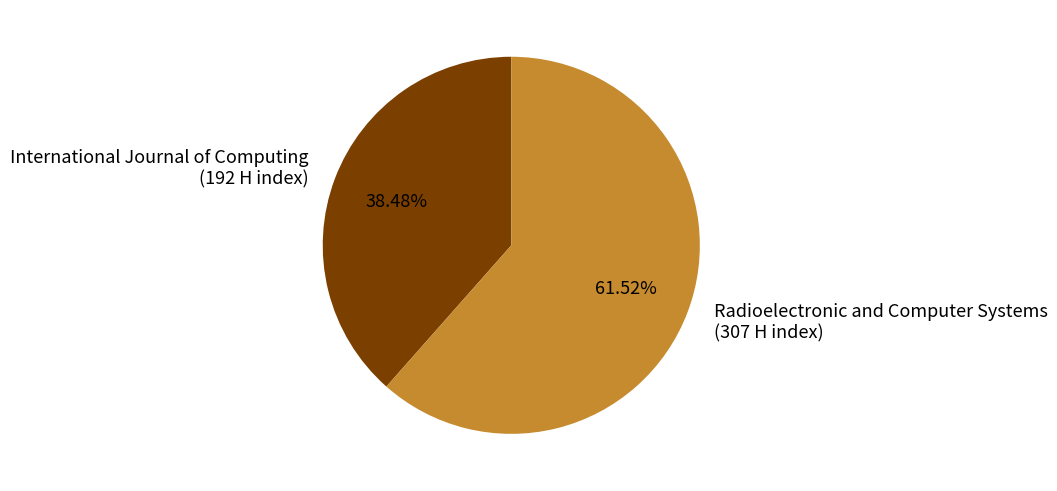

What is the largest slice in the pie chart?

Radioelectronic and Computer Systems